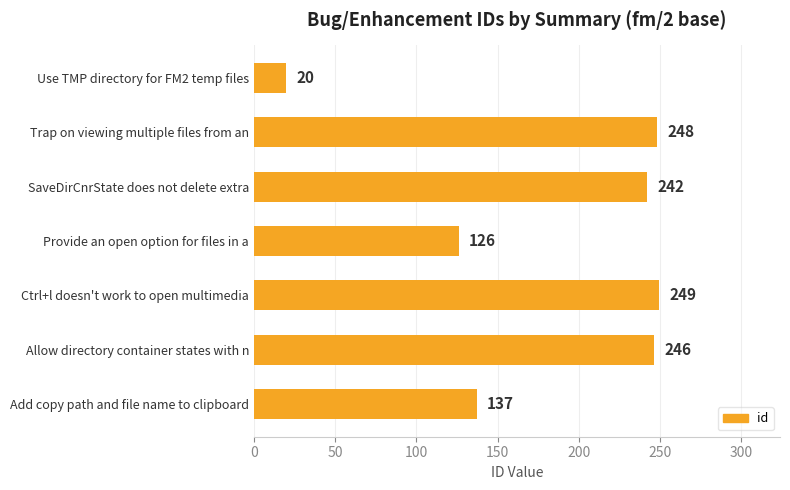

What is the smallest value displayed?

20